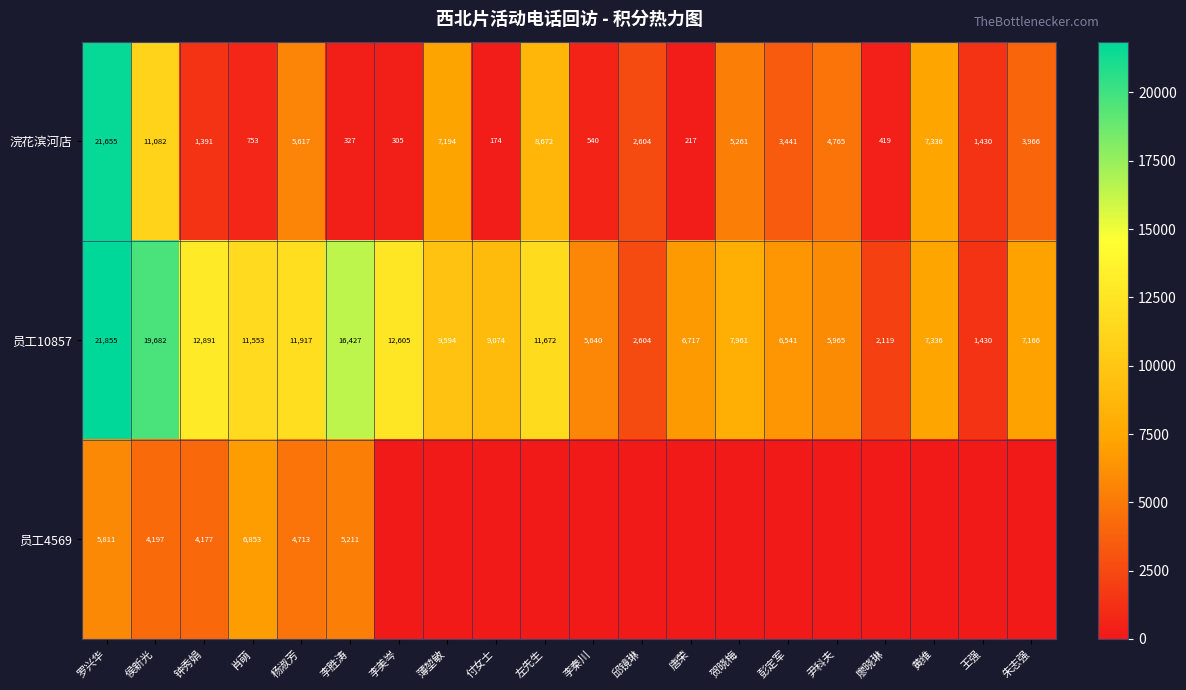

What is the difference between the 浣花滨河店 values at 付女士 and 侯新光?

10908